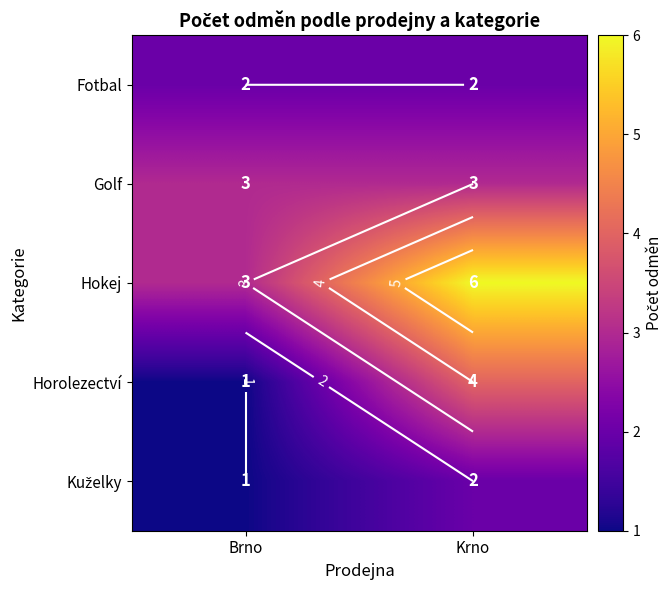

At how many categories does at least one series exceed 3?

1